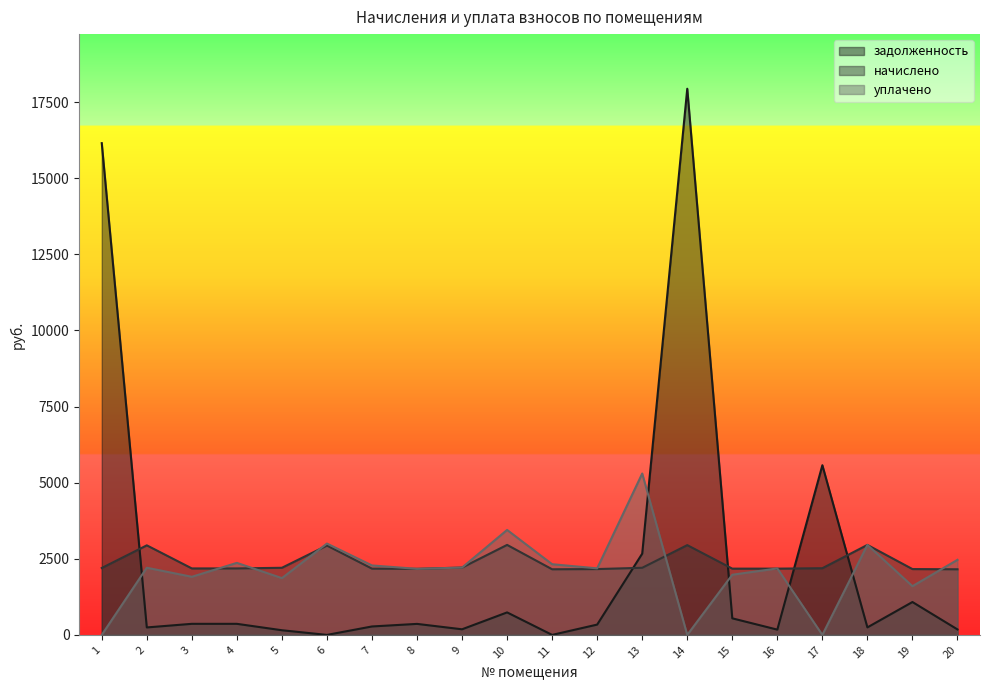

At how many categories does at least one series exceed 1531?

20